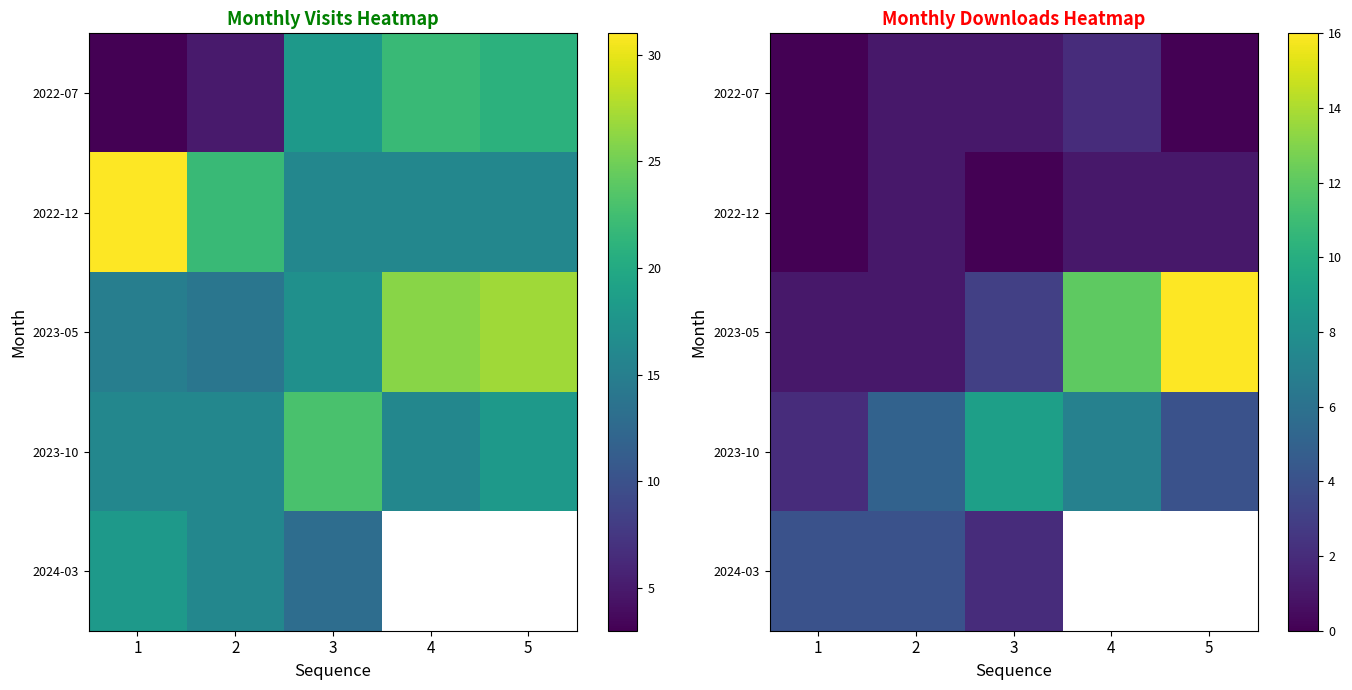

How many values in the 2023-05 series exceed 3?

2